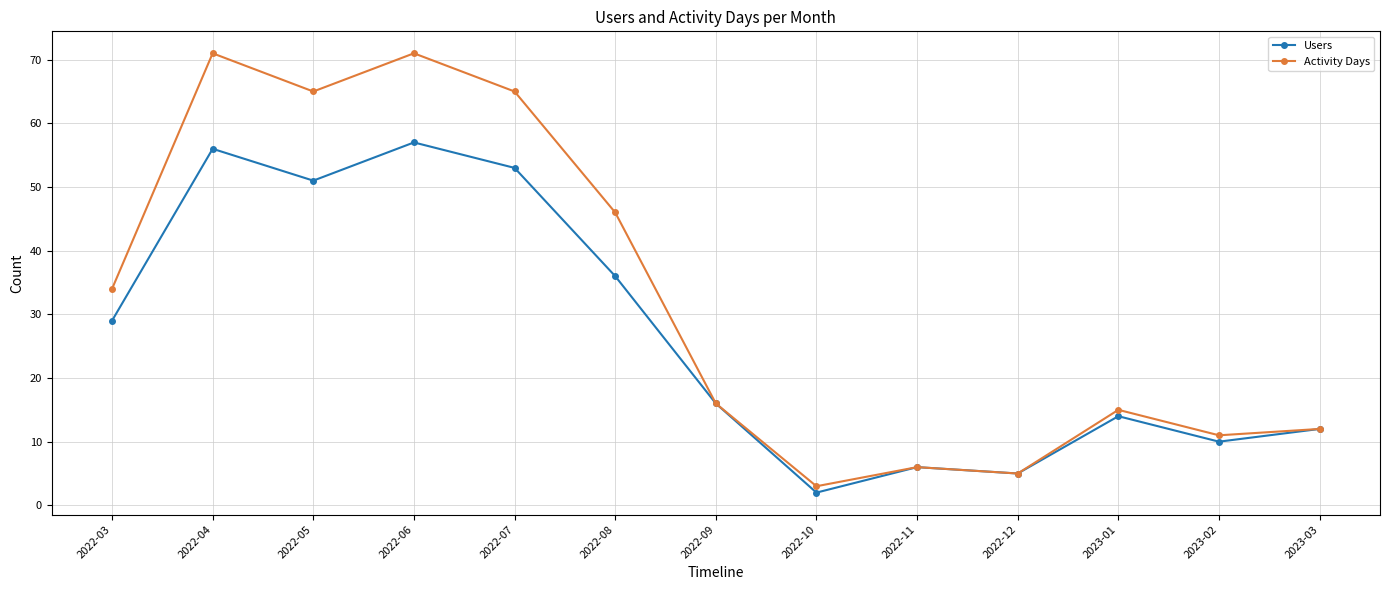

Where is Users nearest to the value 29?

2022-03